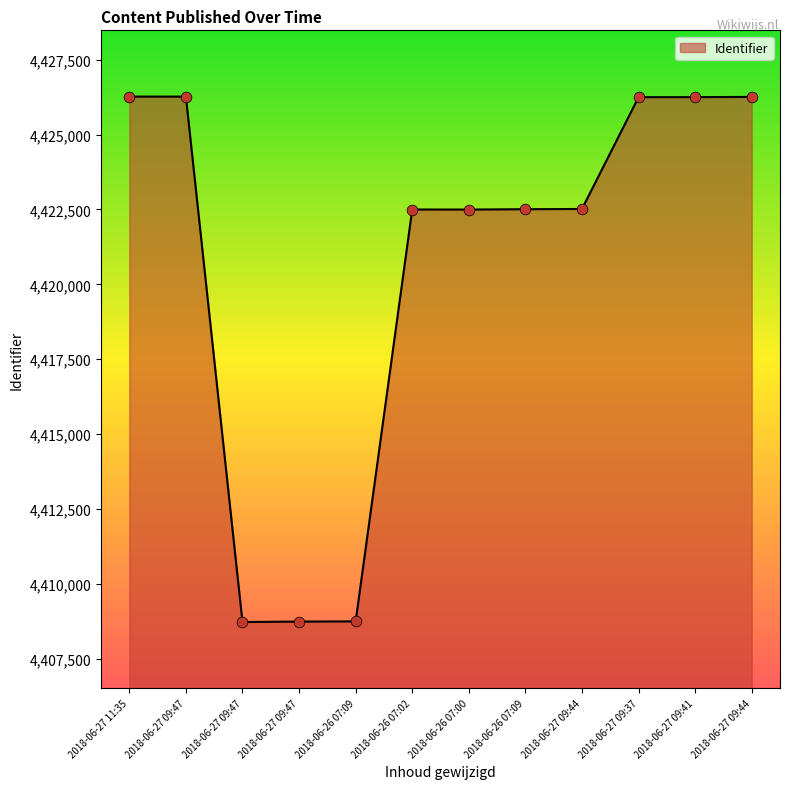

How many lines are shown in the chart?

1